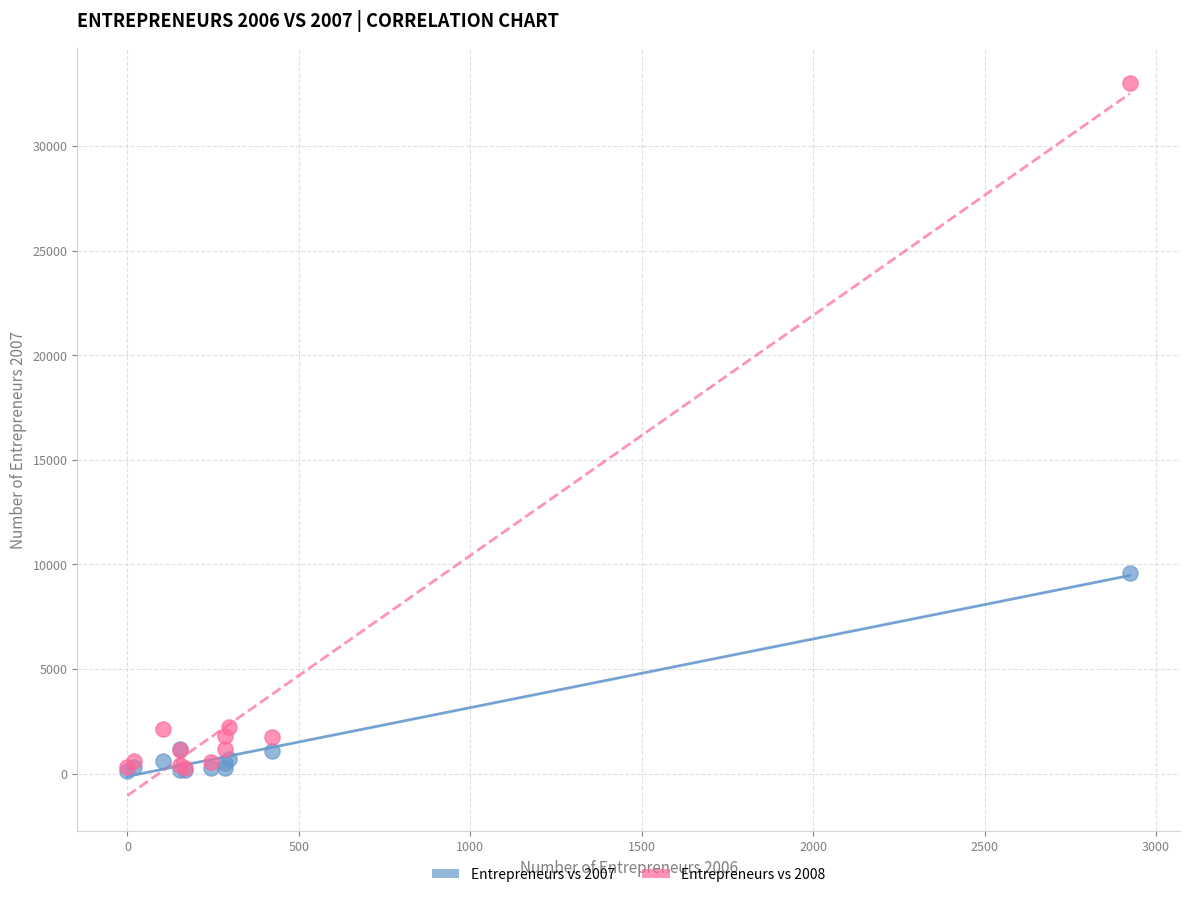

Across all series, what Y value is closest to 16561?

9592